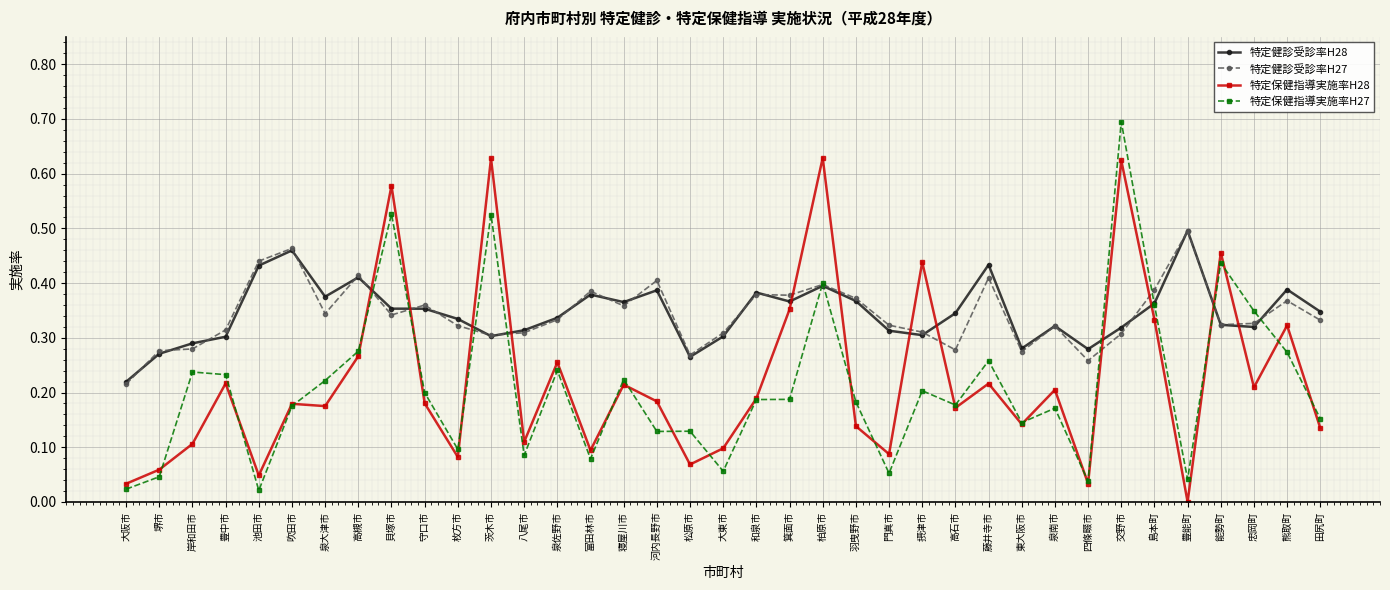

What is the total value across all series at 八尾市?

0.8